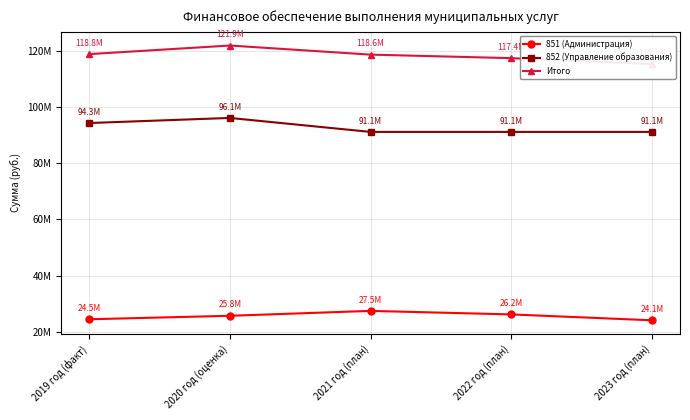

At which label is 852 (Управление образования) closest to 93631202?

2019 год (факт)